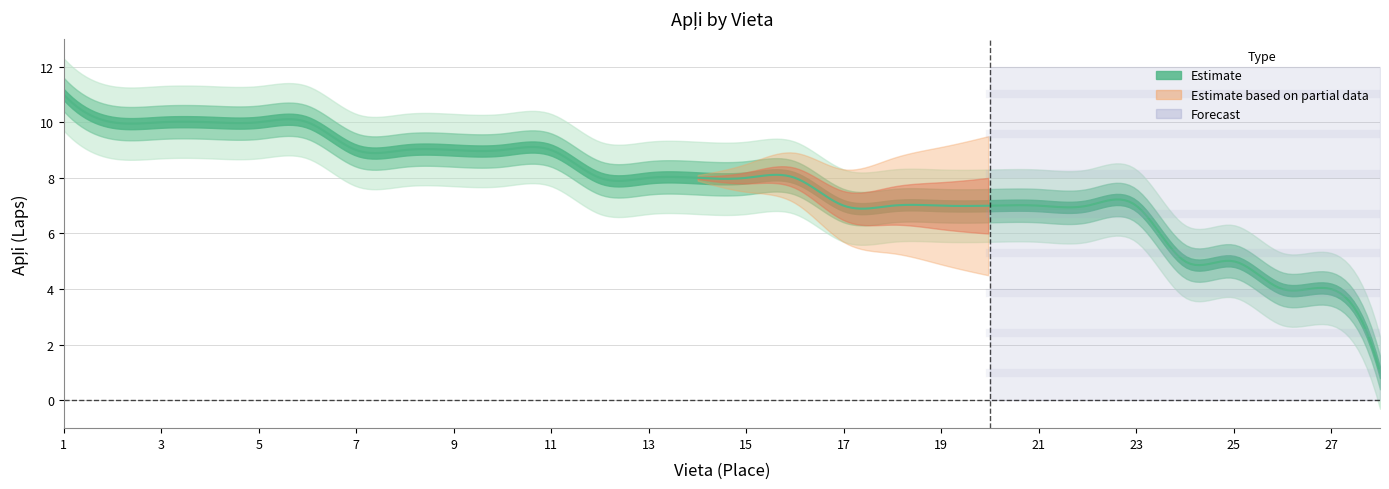

What is the approximate value at 17, to the nearest 10?

10